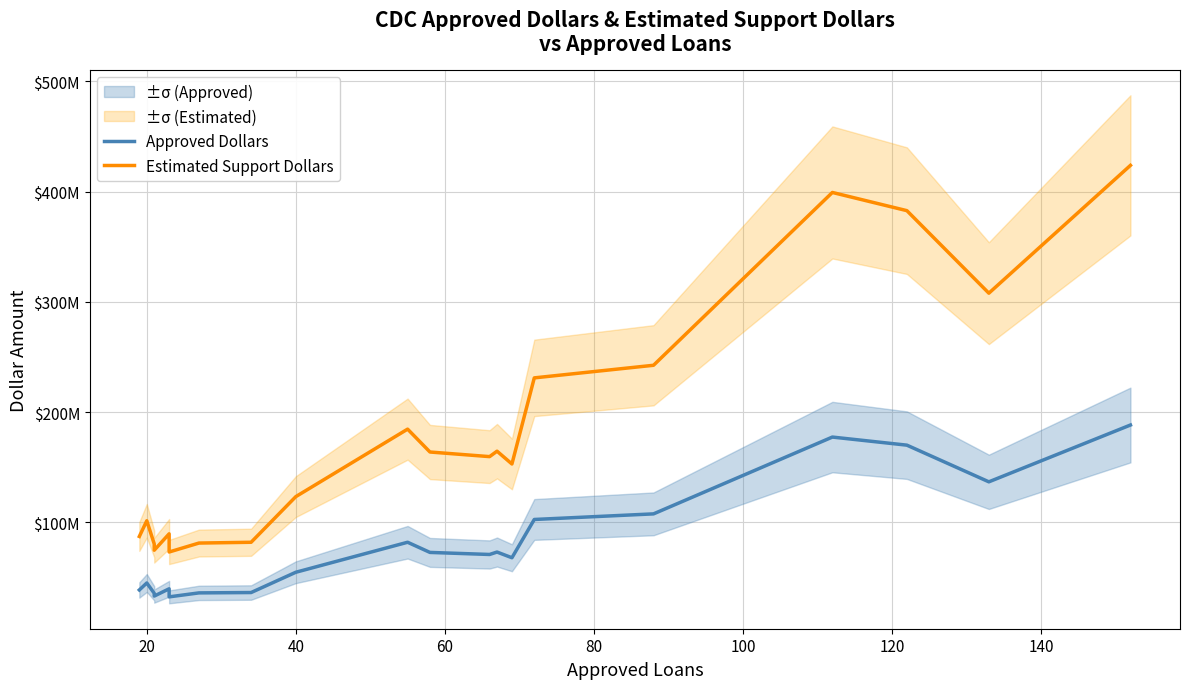

What is the minimum value for Approved Dollars?

32539000